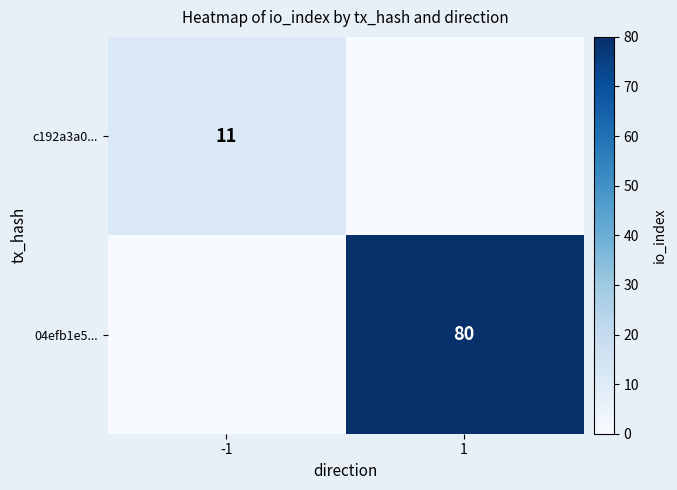

The 04efb1e5... series shows 22 at 1. True or false?

False